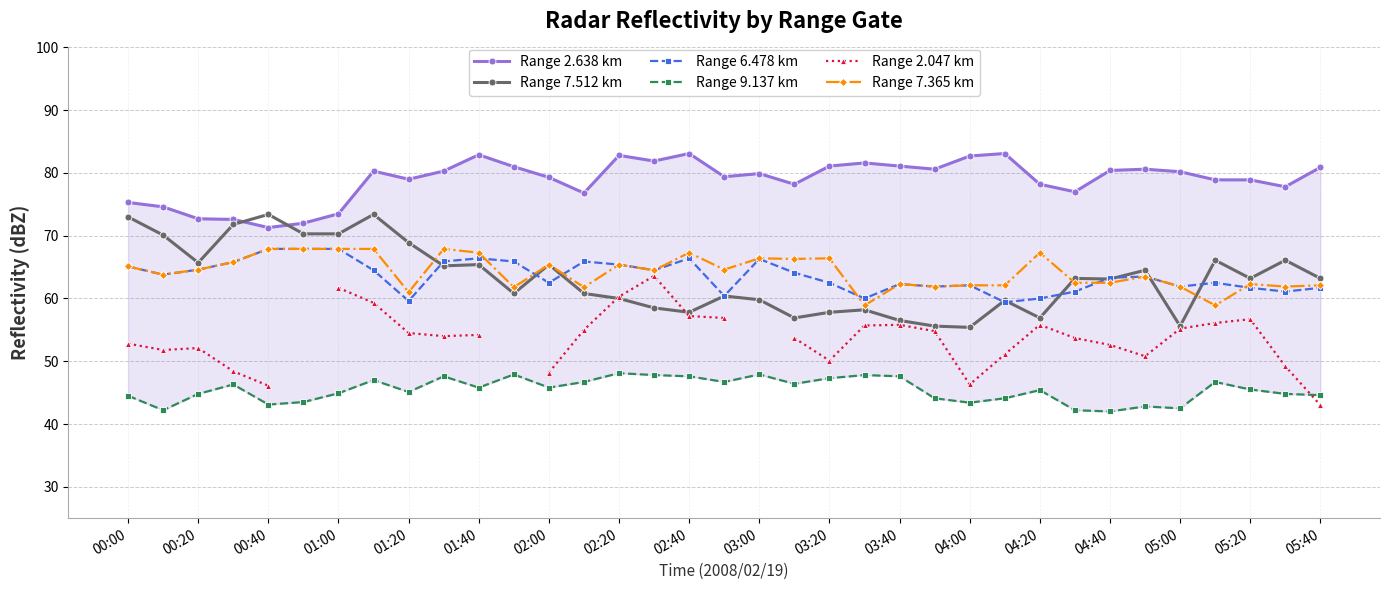

True or false: Range 2.047 km and Range 6.478 km intersect in this chart.

False